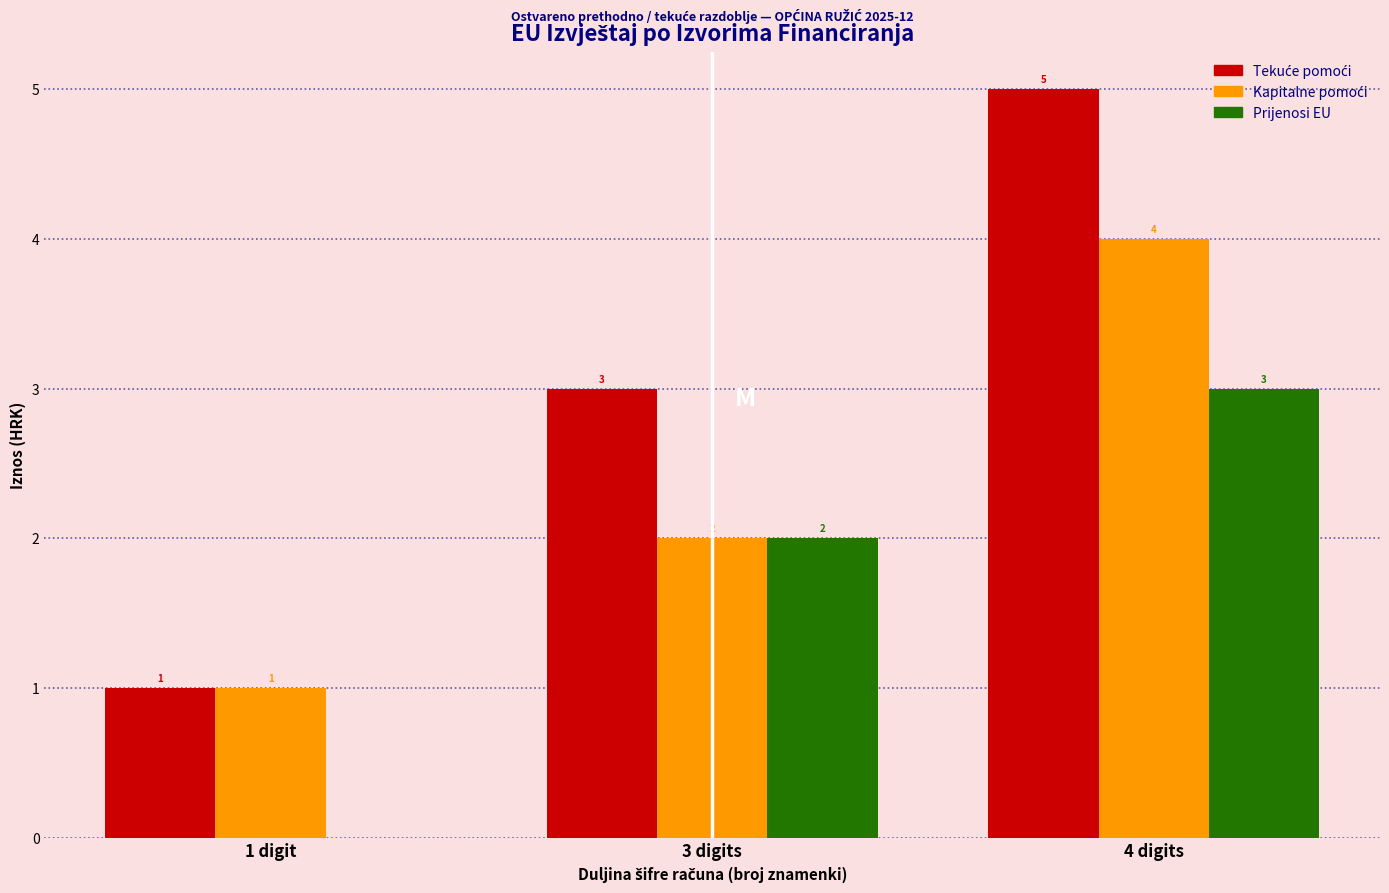

At which category is the sum across all series the highest?

4 digits